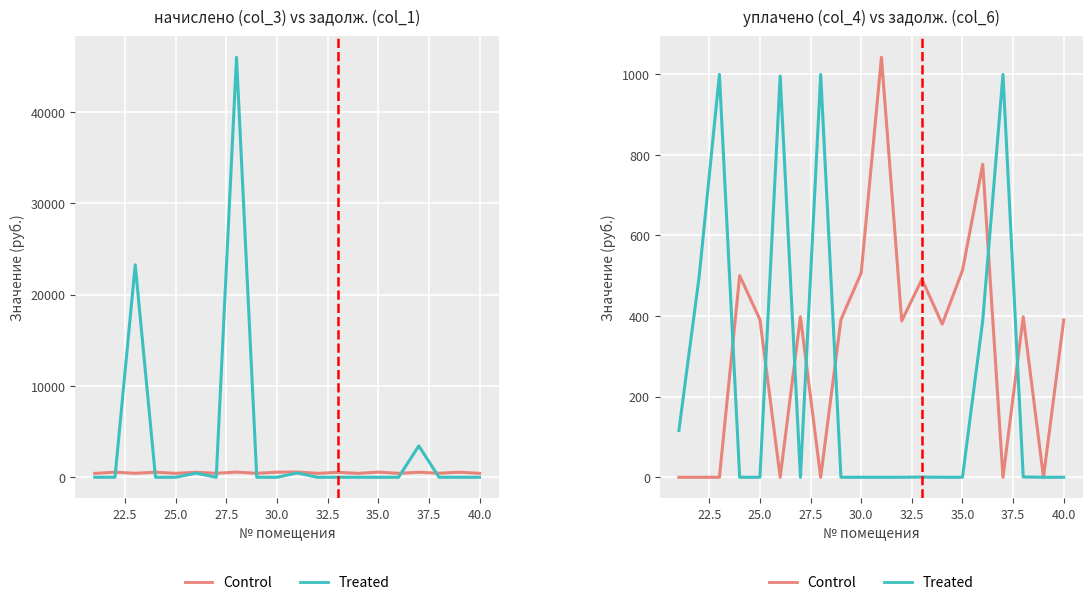

True or false: Control and Treated cross at least once.

True